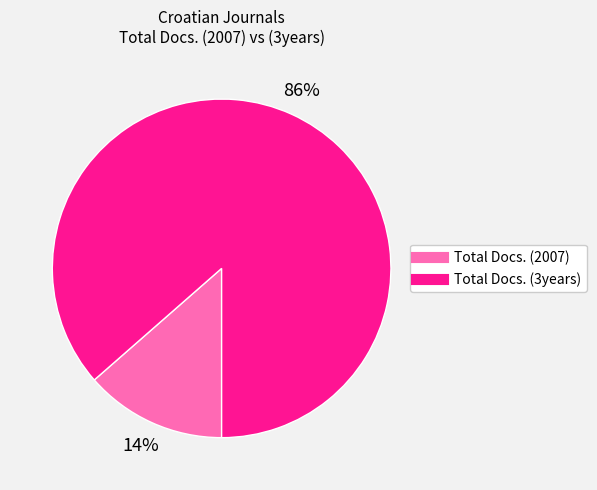

Is there any slice that represents more than half of the pie?

Yes